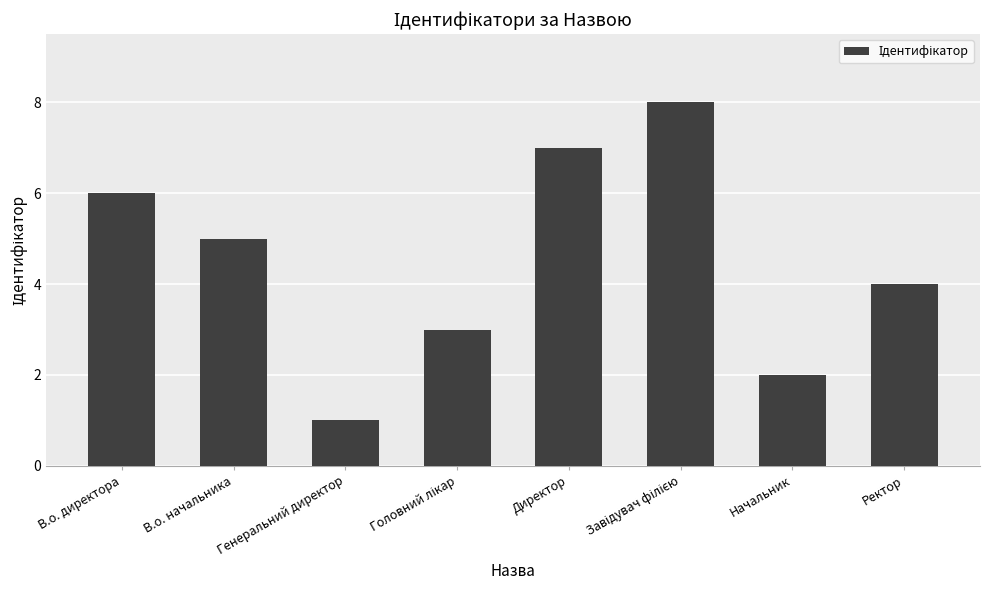

At which label is the value closest to 4?

Ректор